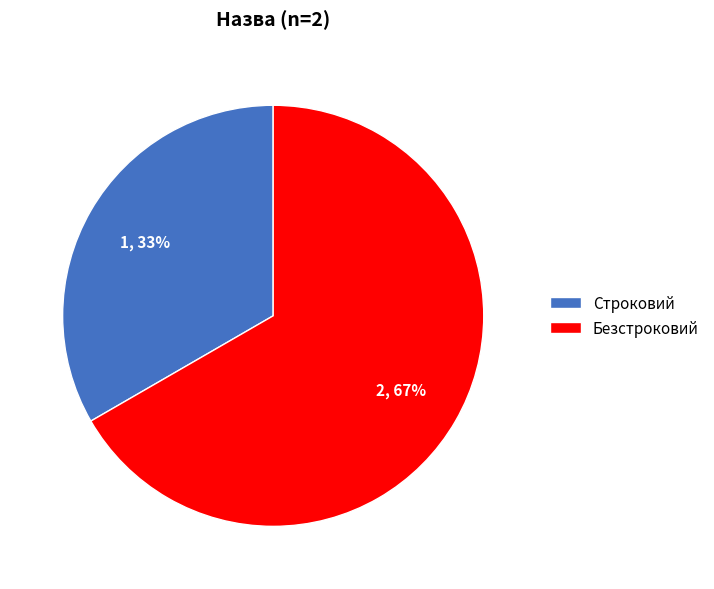

To the nearest percent, what is the combined percentage of Строковий and Безстроковий?

100%